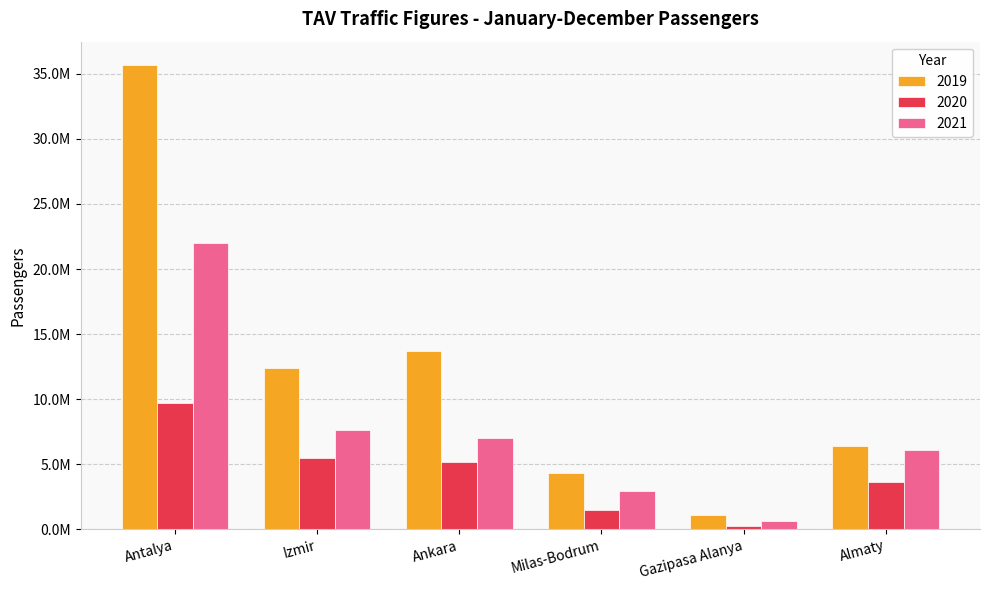

At how many categories does at least one series exceed 21528866?

1